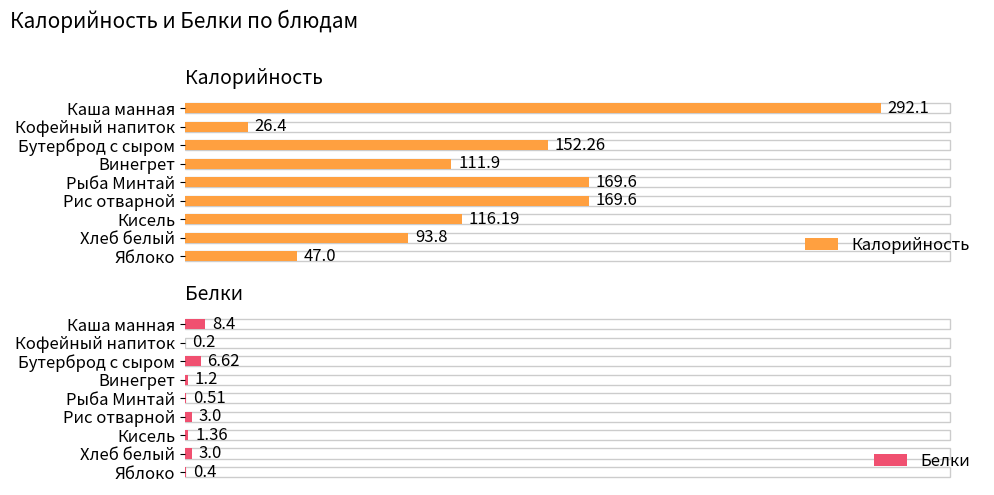

At which label is Калорийность closest to 159?

Бутерброд с сыром